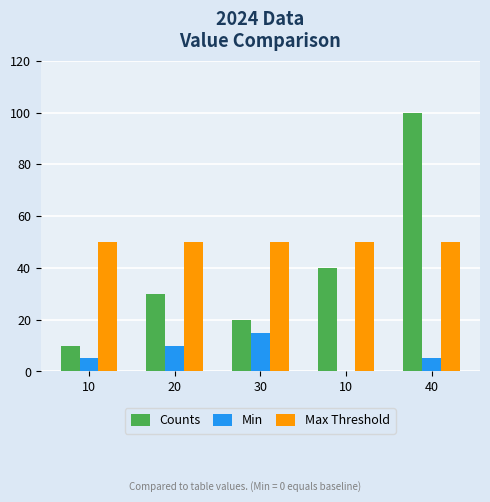

What is the difference between the maximum and minimum values in the Min series?

15